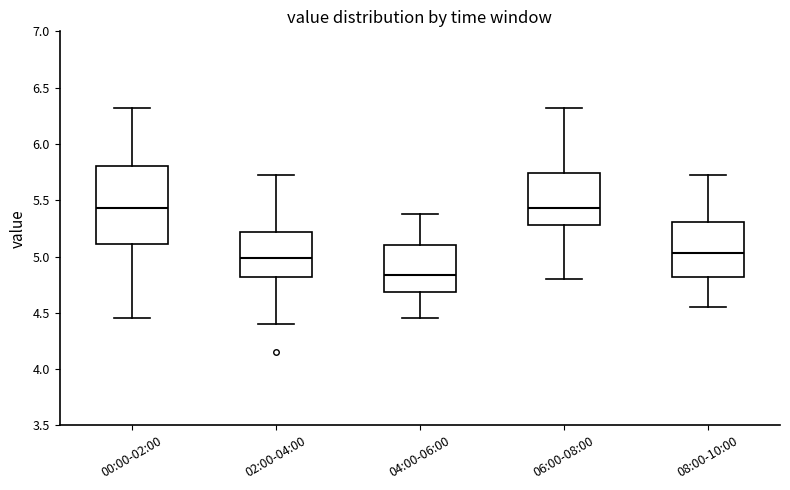

Reading left to right, read every box against the y-axis: the position of its median line, the range the box covers, and the ends of its whiskers. The values are not printed on the chart, so give them approximately, as read against the axis.

00:00-02:00: median 5.45, box 5.10 to 5.80, whiskers 4.45 to 6.30
02:00-04:00: median 5.00, box 4.80 to 5.20, whiskers 4.40 to 5.70
04:00-06:00: median 4.85, box 4.70 to 5.10, whiskers 4.45 to 5.40
06:00-08:00: median 5.45, box 5.30 to 5.75, whiskers 4.80 to 6.30
08:00-10:00: median 5.05, box 4.80 to 5.30, whiskers 4.55 to 5.70